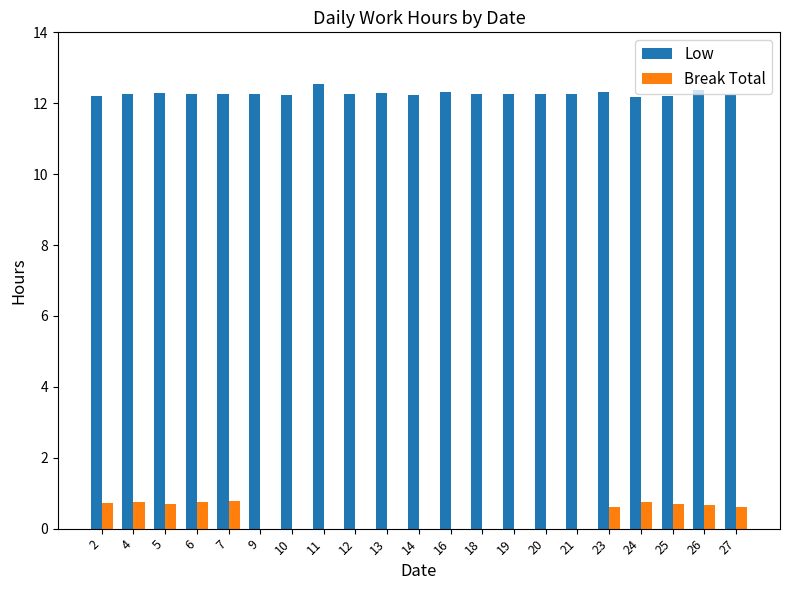

Are the bars grouped side by side (vs. stacked)?

Yes